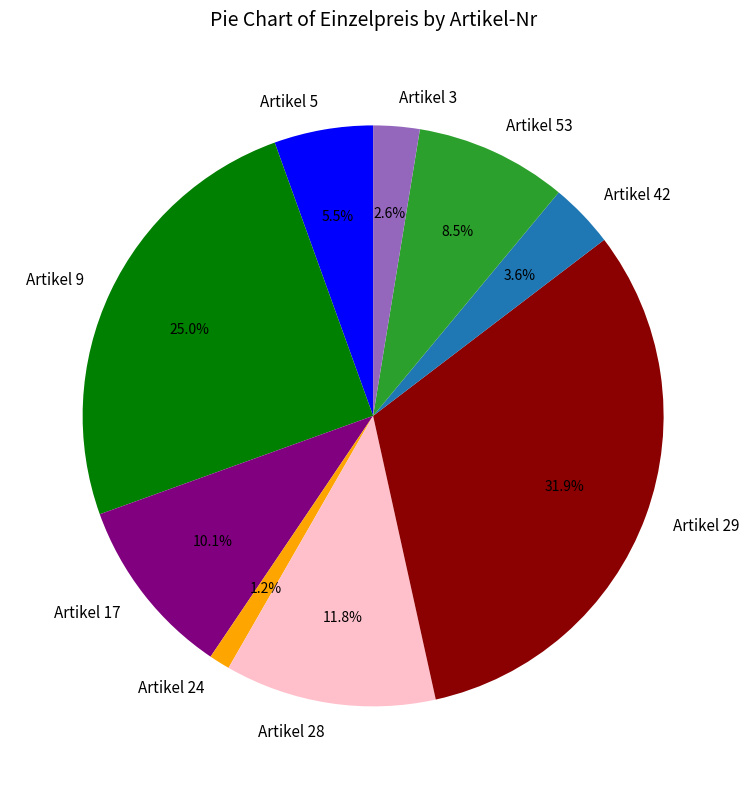

What is the smallest slice in the pie chart?

Artikel 24